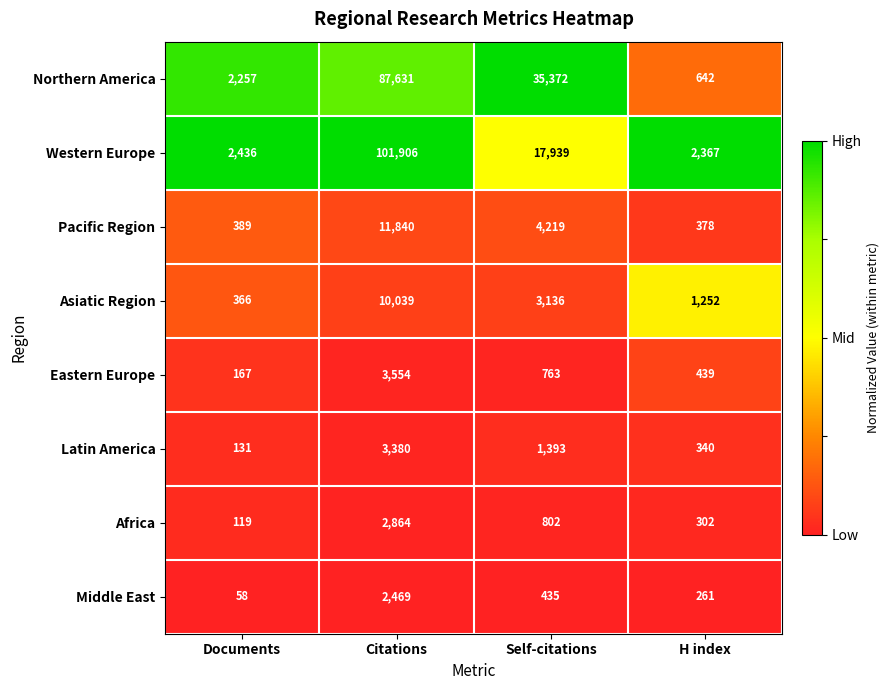

How many data points does each series have?

4